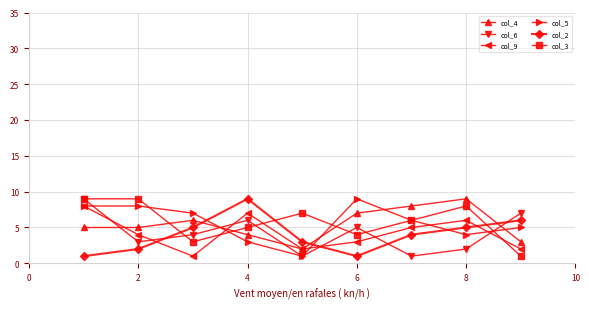

After their last crossing, which series has the higher values: col_2 or col_3?

col_2